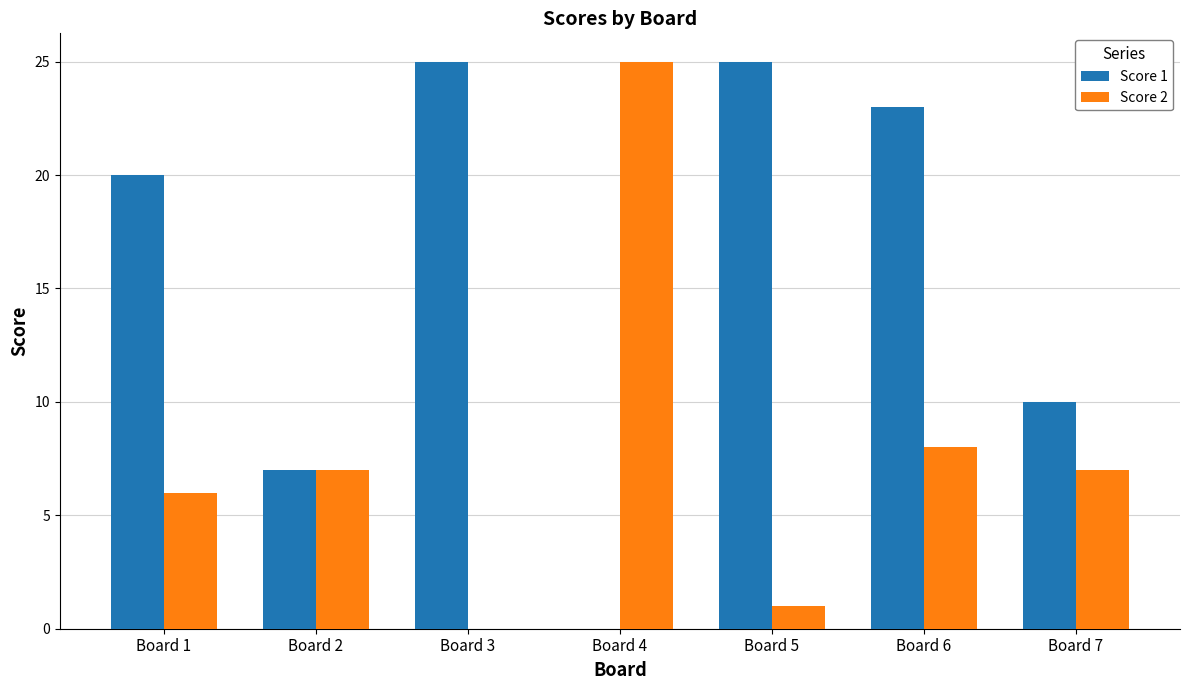

Are the bars grouped side by side (vs. stacked)?

Yes